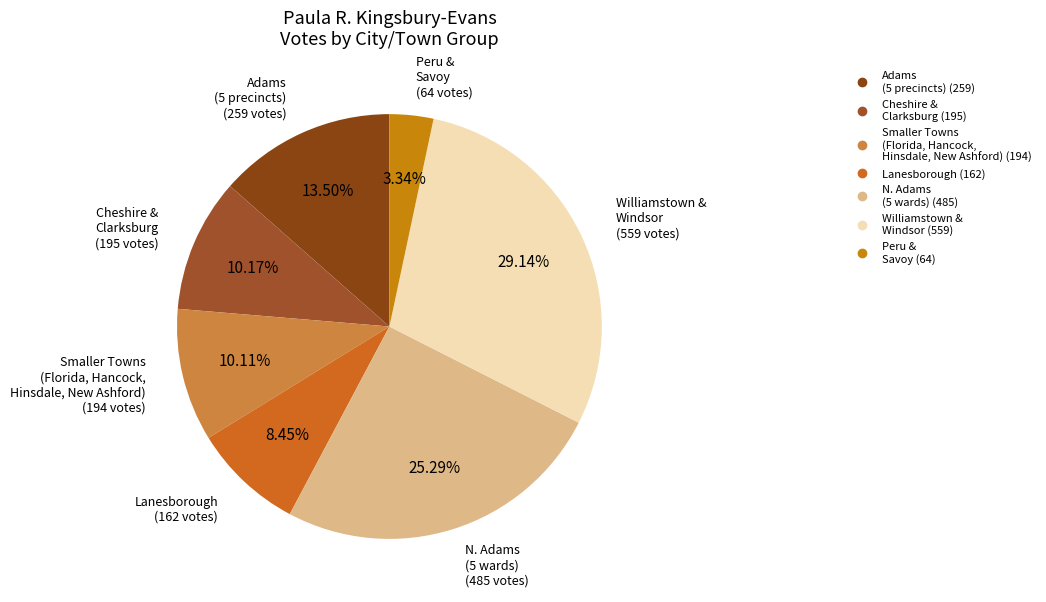

How many segments does this pie chart have?

7